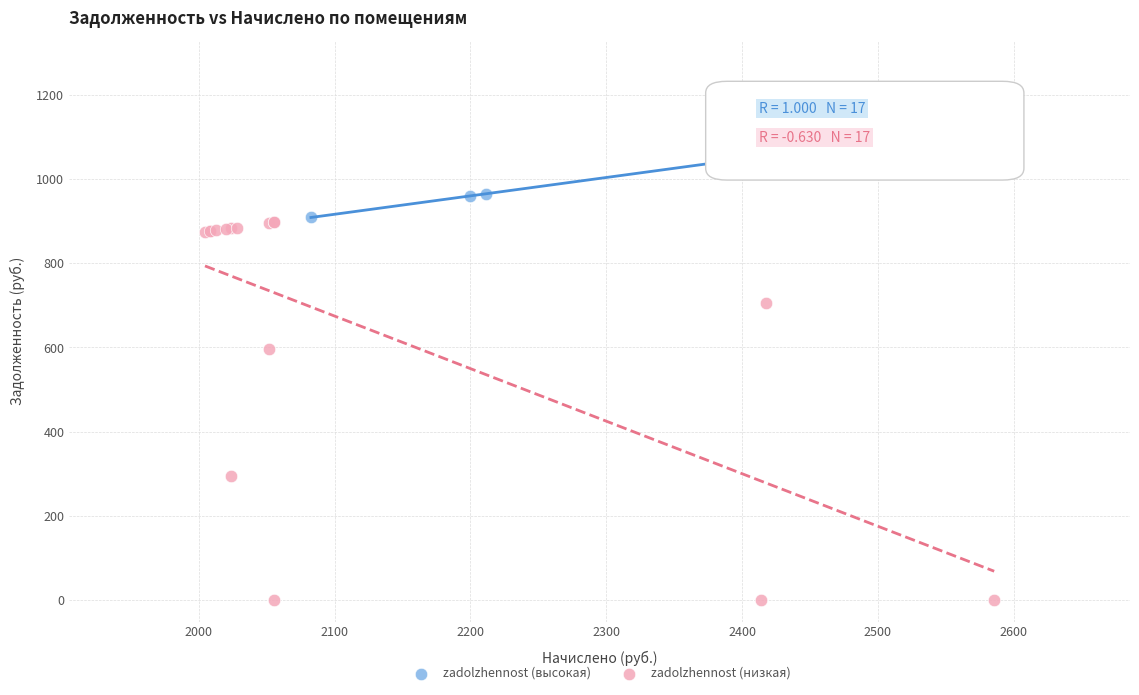

Which series contains the highest Y value?

zadolzhennost (высокая)